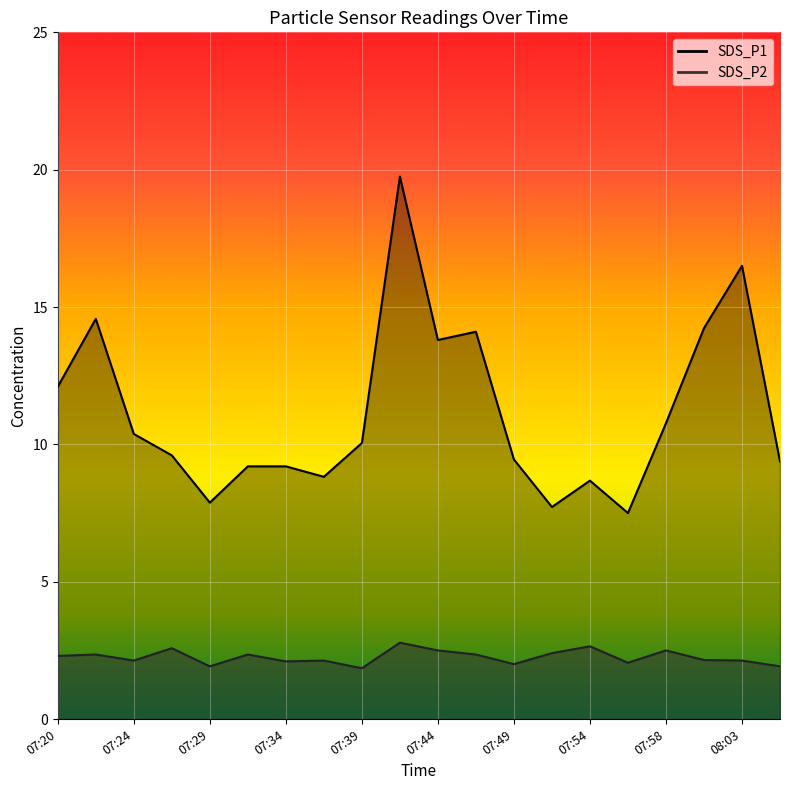

Reading left to right, extract all data points from this chart.

SDS_P1: 07:20=12.1	07:22=14.6	07:24=10.4	07:27=9.6	07:29=7.9	07:32=9.2	07:34=9.2	07:37=8.8	07:39=10.1	07:41=19.8	07:44=13.8	07:46=14.1	07:49=9.4	07:51=7.7	07:54=8.7	07:56=7.5	07:58=10.8	08:01=14.2	08:03=16.5	08:06=9.4
SDS_P2: 07:20=2.3	07:22=2.4	07:24=2.1	07:27=2.6	07:29=1.9	07:32=2.4	07:34=2.1	07:37=2.1	07:39=1.9	07:41=2.8	07:44=2.5	07:46=2.4	07:49=2.0	07:51=2.4	07:54=2.6	07:56=2.0	07:58=2.5	08:01=2.1	08:03=2.1	08:06=1.9